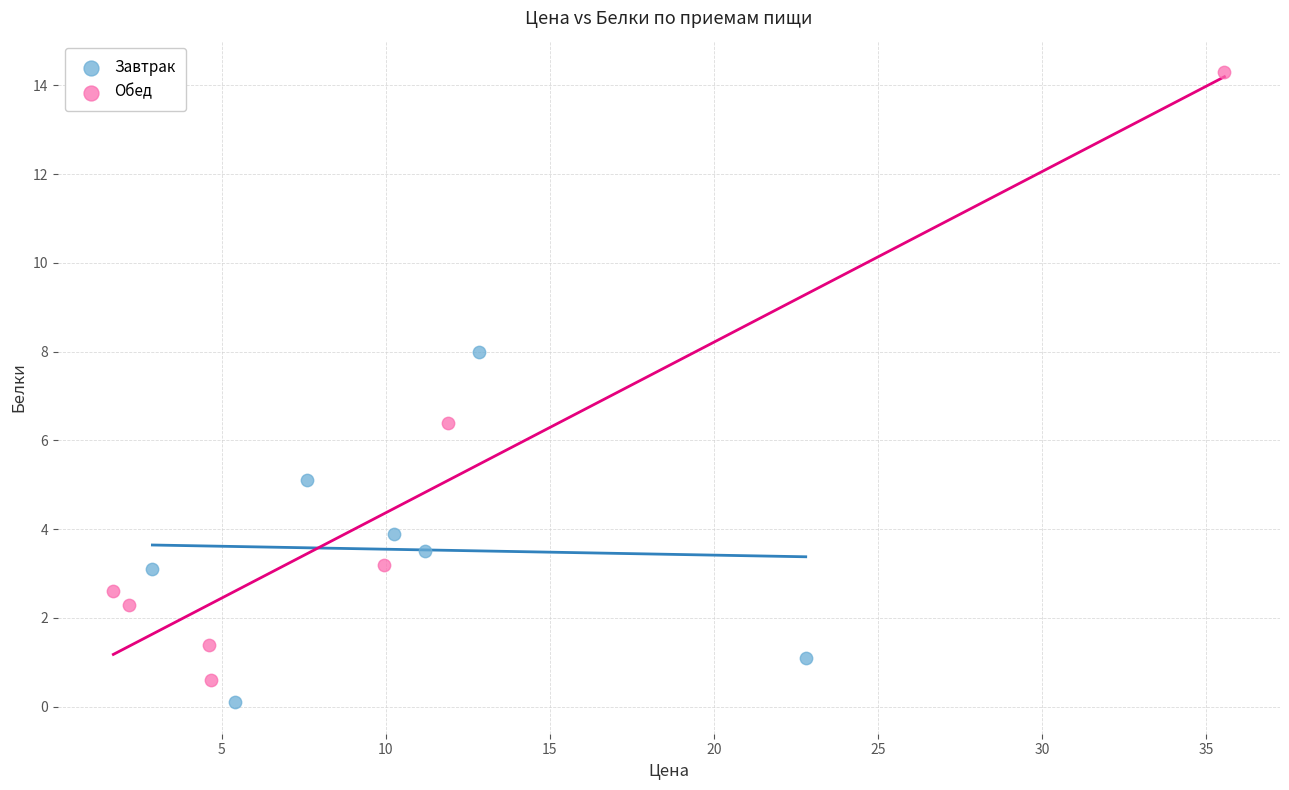

Which series reaches the maximum Y coordinate?

Обед